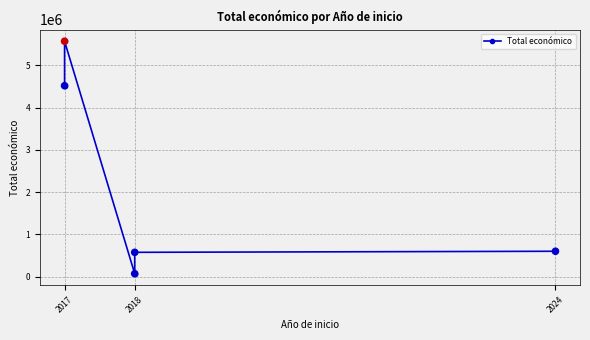

What is the change in value from 2017 to 2018?

-3946649